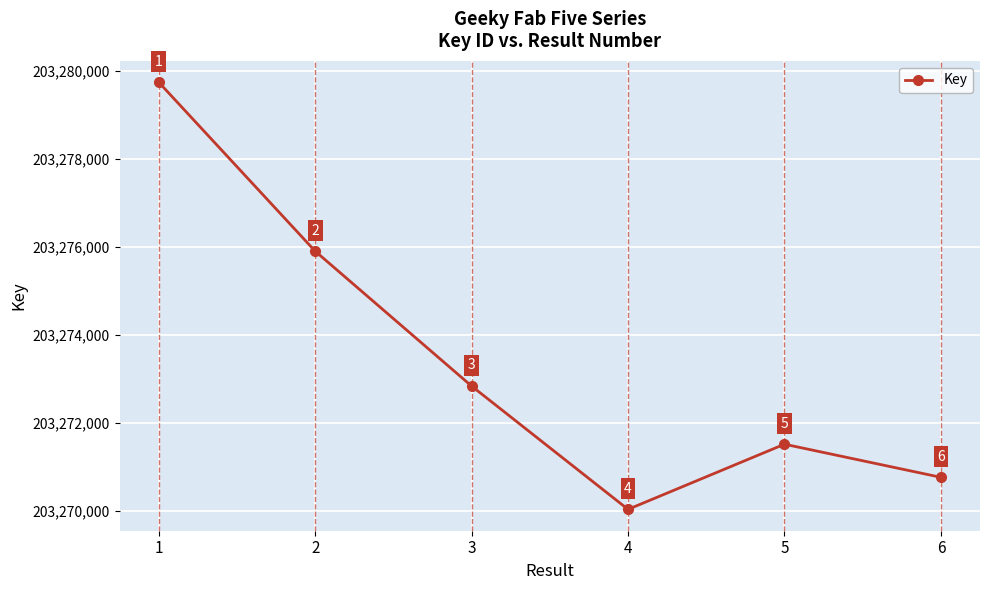

Is it true that the value at 5 is 203271519?

True